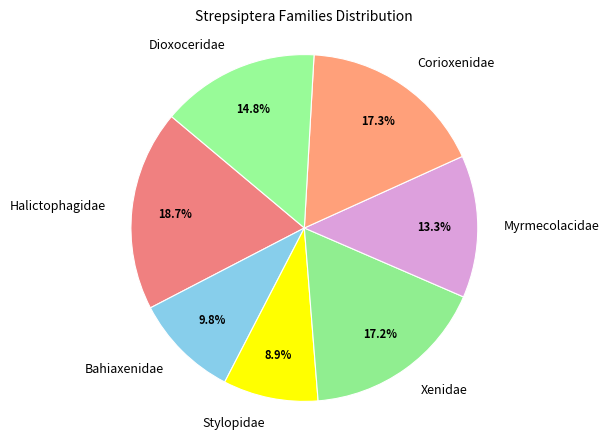

Is it true that Corioxenidae is 8% of the pie?

False